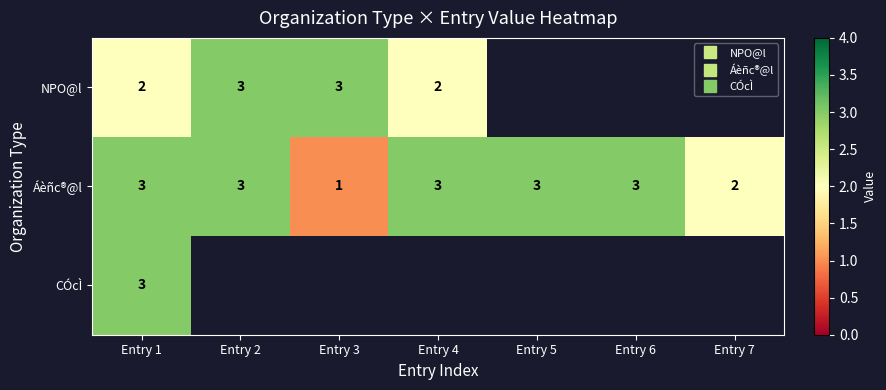

What is the average value of the Áèñc®@l series?

2.6